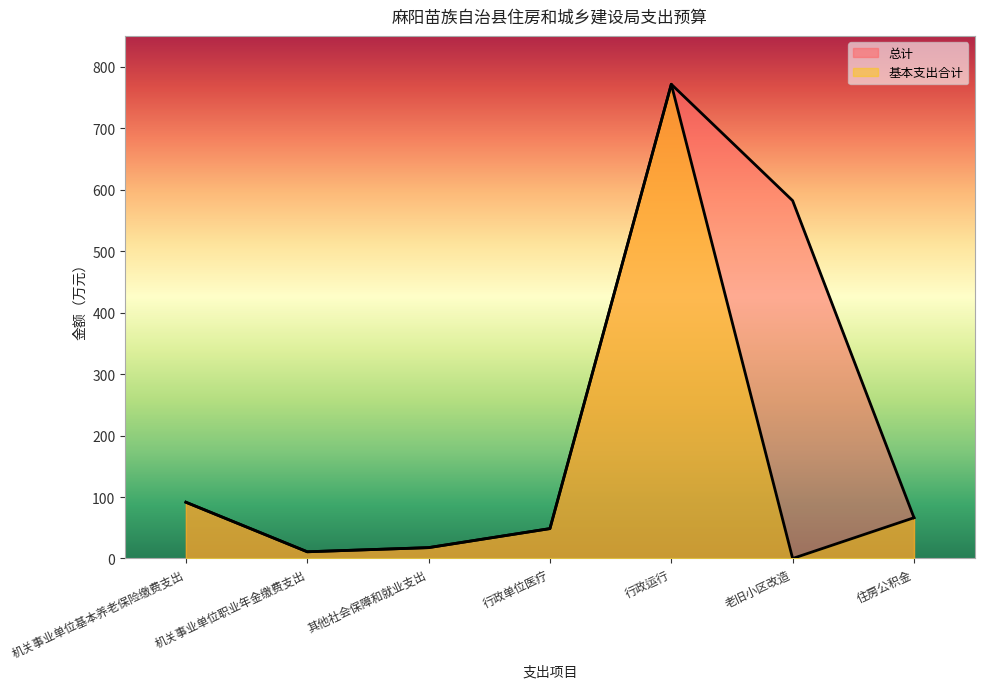

Between 机关事业单位基本养老保险缴费支出 and 其他社会保障和就业支出, which series saw the biggest shift?

总计